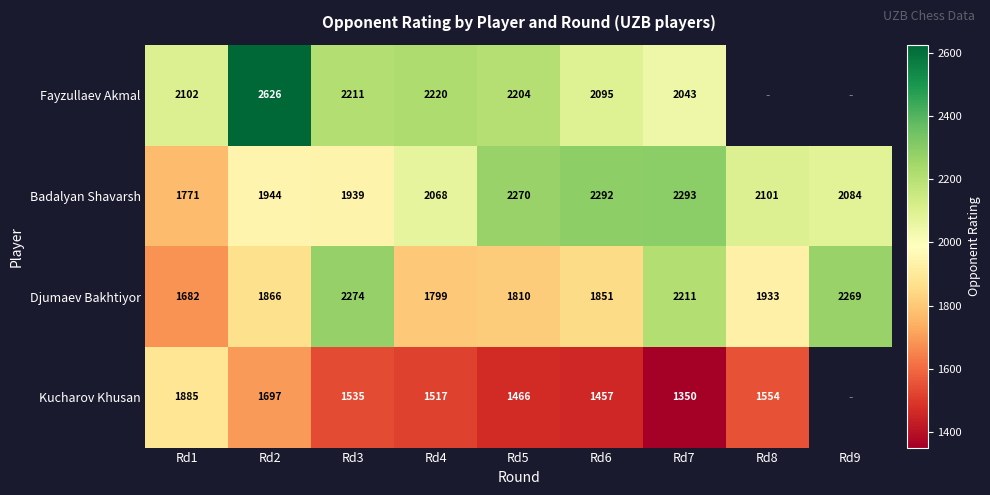

What is the difference between the highest and lowest values at Rd5?

804